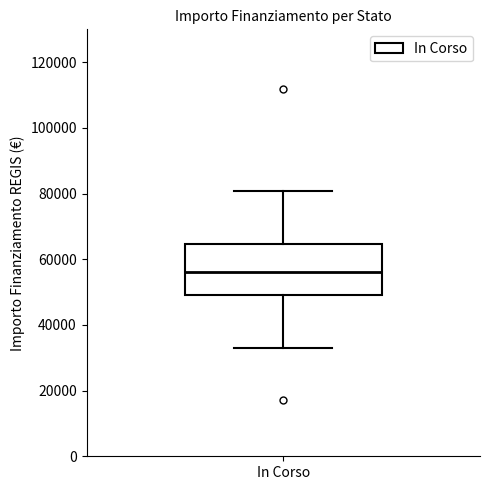

Read this box plot against the y-axis: the position of the median line, the range covered by the box, and the ends of both whiskers. The values are not printed on the chart, so give them approximately, as read against the axis.

median 56000, box 50000 to 64000, whiskers 32000 to 80000